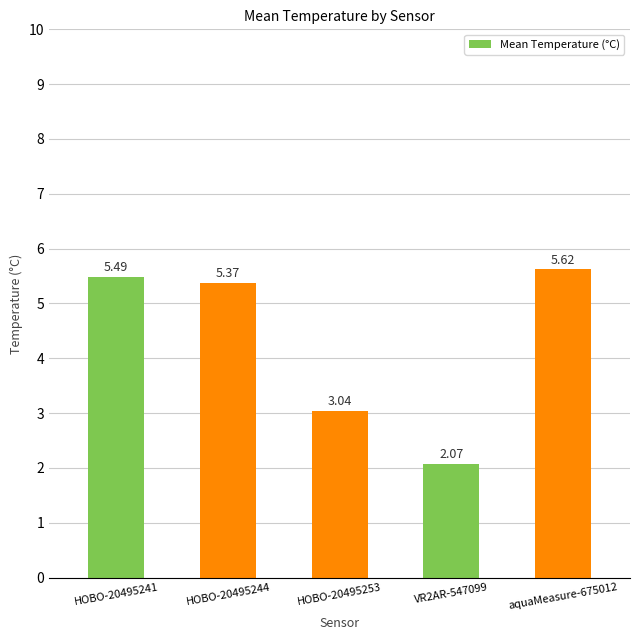

What is the difference between the second highest and minimum values?

3.4